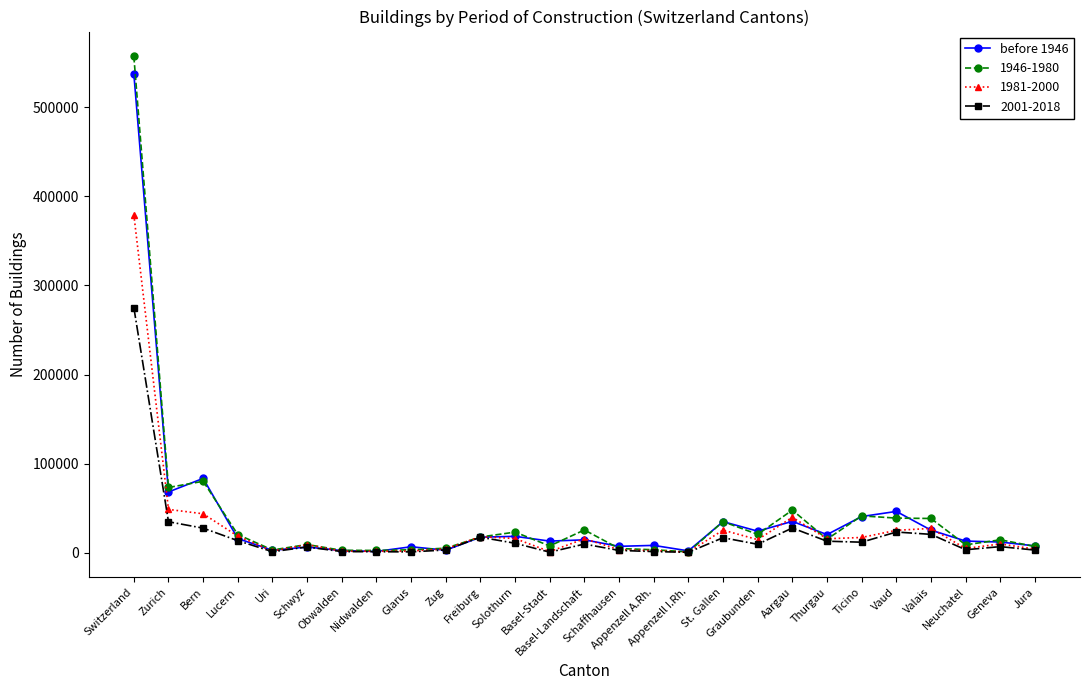

What is the maximum value shown in the chart?

556801